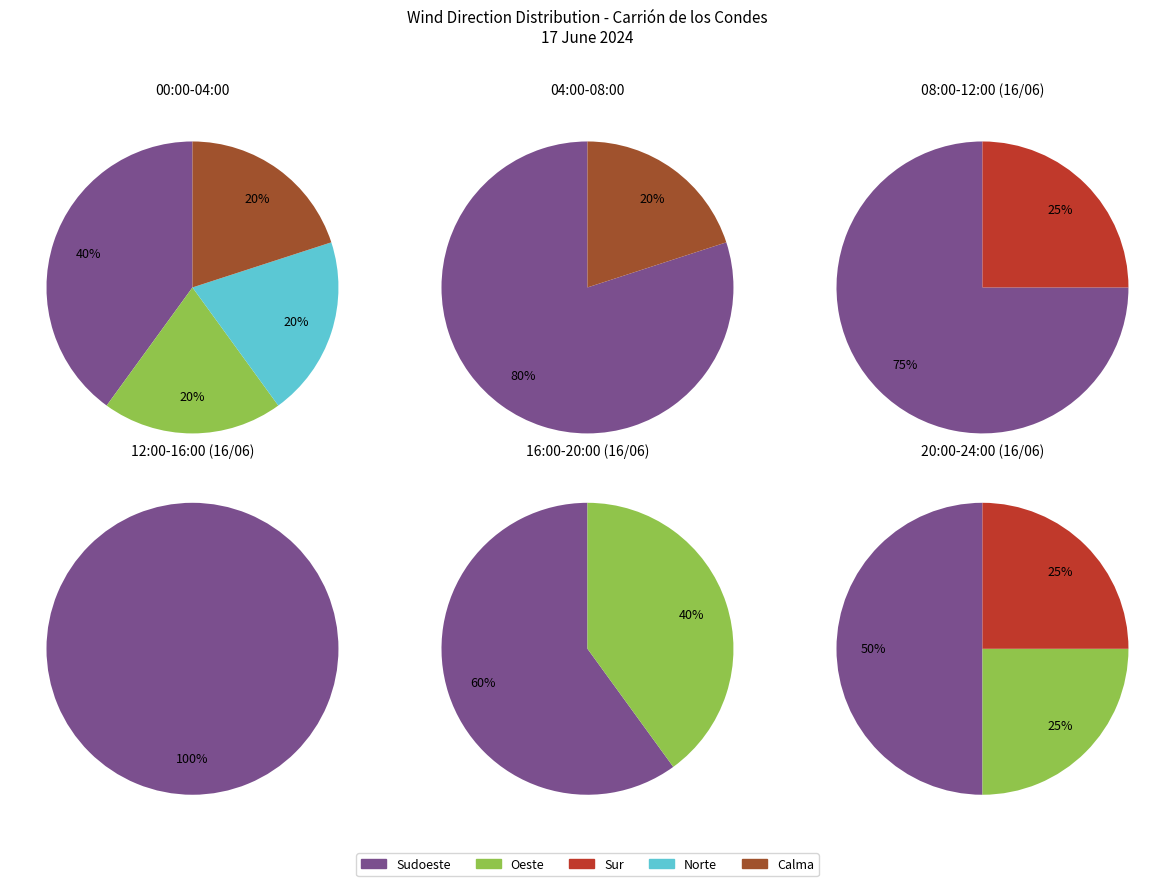

Combined, what portion of the pie is Oeste and Norte?

19.2%